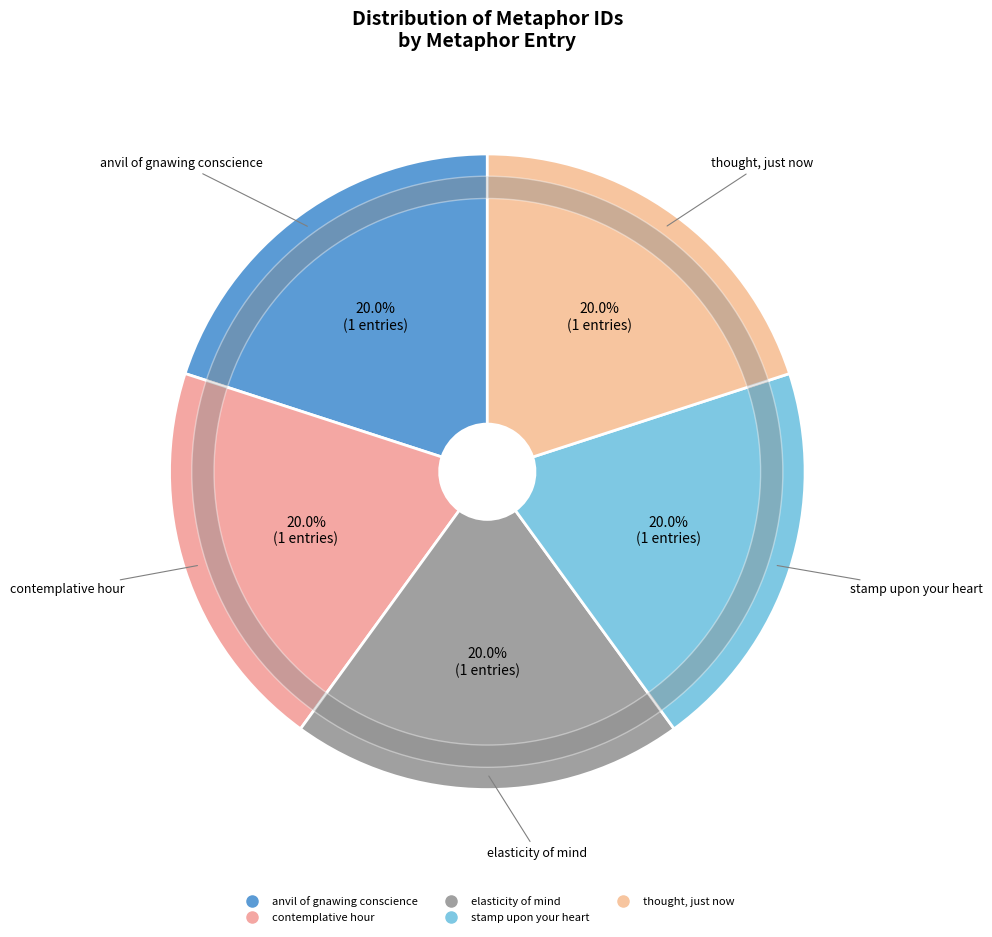

How many segments does this pie chart have?

5